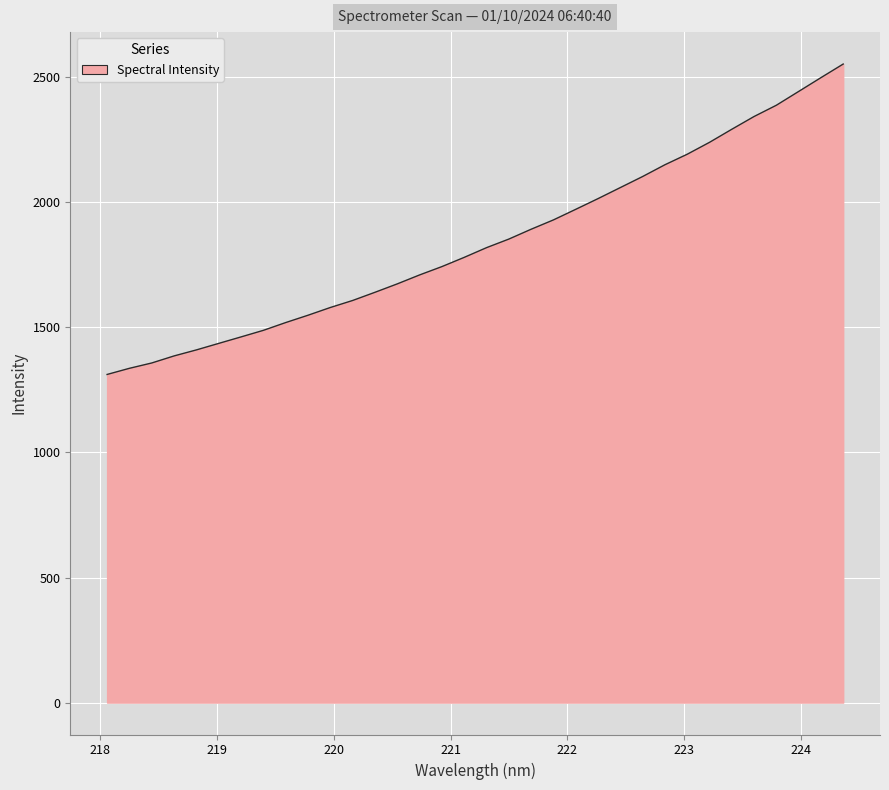

What is the maximum value shown in the chart?

2552.6